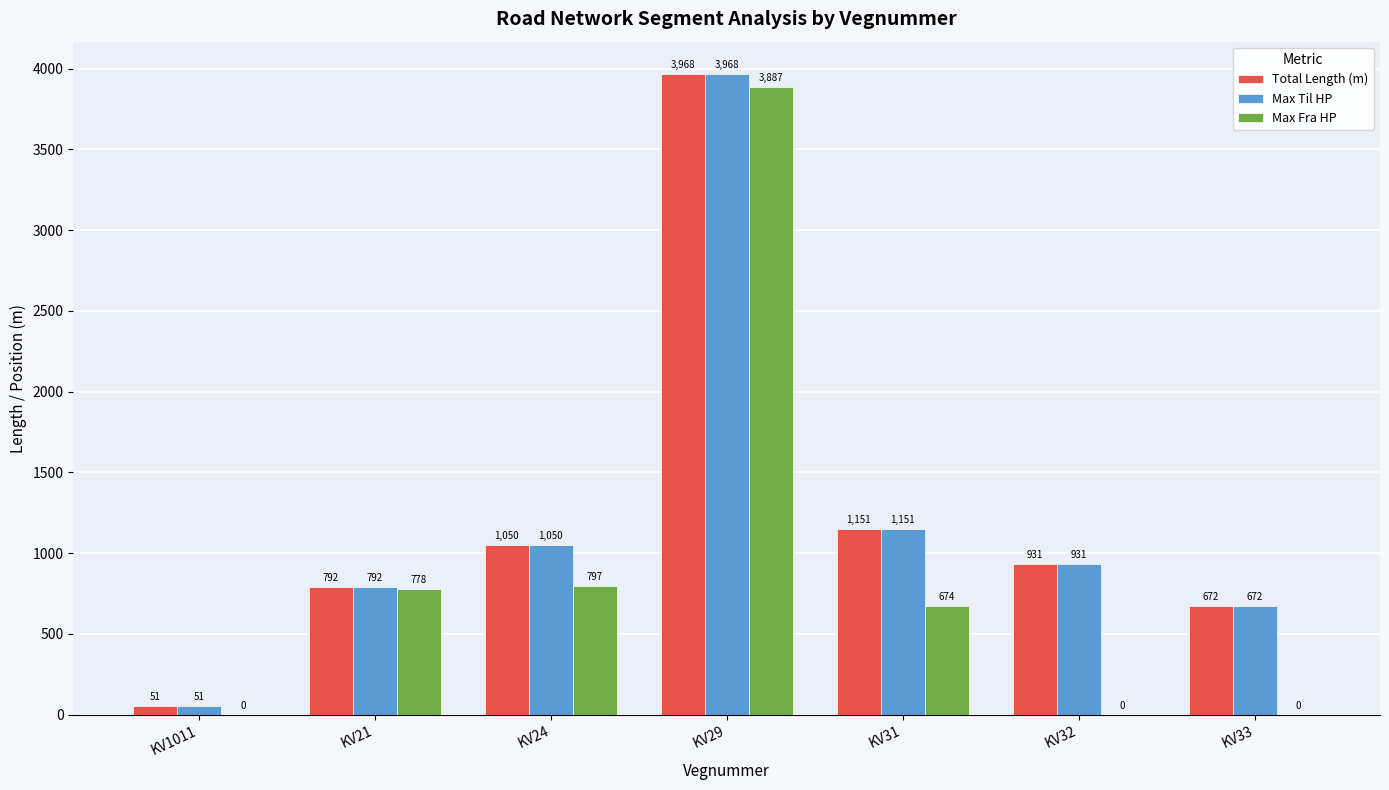

The value of Max Til HP at KV21 is 791.8. True or false?

True